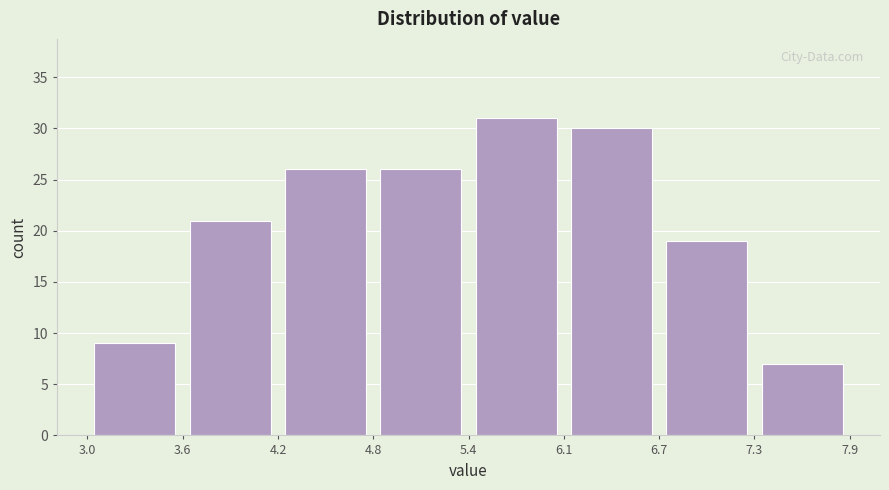

Reading left to right, transcribe this chart: for each bar, give the range it covers on the x-axis and its height. The values are not printed on the chart, so give them approximately, as read against the axis.

3.0 to 3.6: 9
3.6 to 4.2: 21
4.2 to 4.8: 26
4.8 to 5.4: 26
5.4 to 6.1: 31
6.1 to 6.7: 30
6.7 to 7.3: 19
7.3 to 7.9: 7